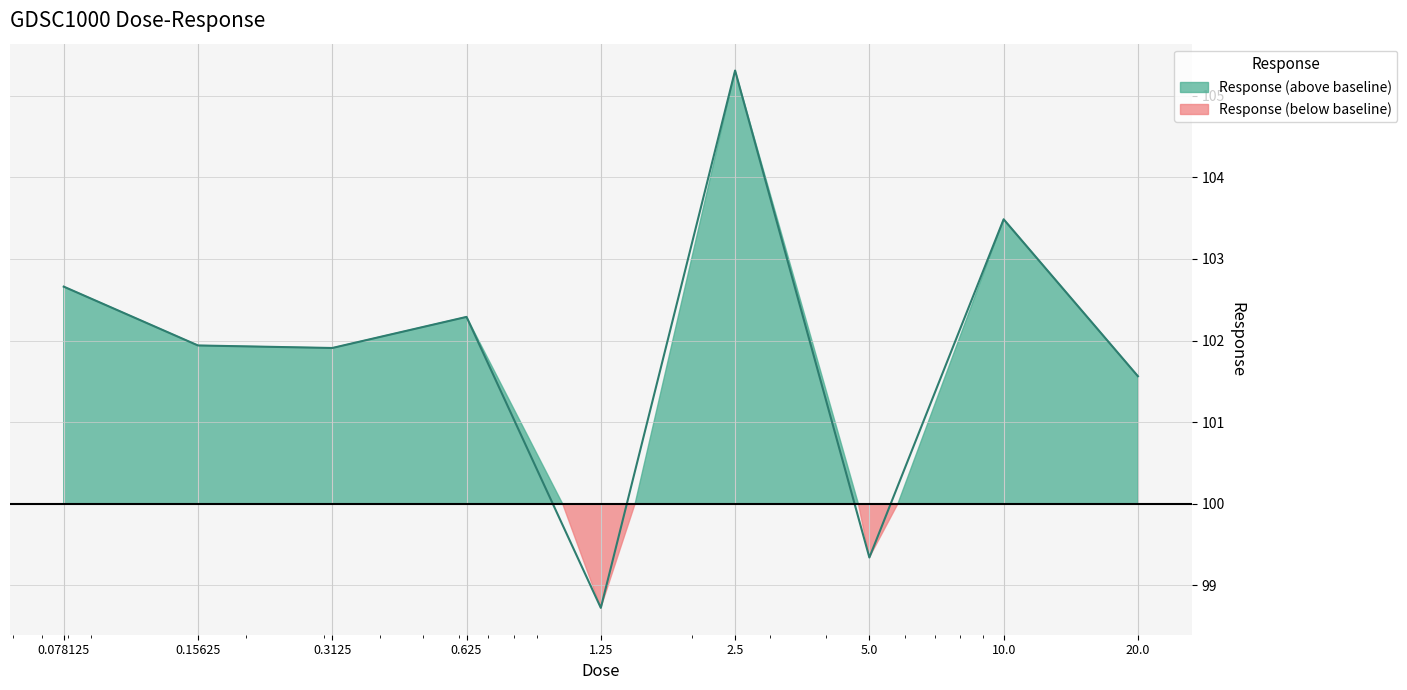

Rank the categories by value from highest to lowest.

2.5, 10.0, 0.078125, 0.625, 0.15625, 0.3125, 20.0, 5.0, 1.25